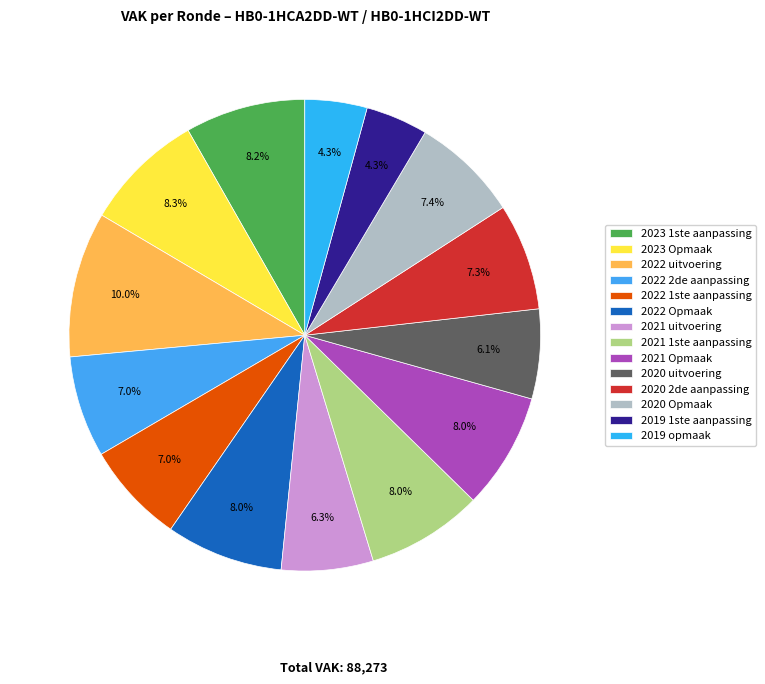

What percentage is the 2020 Opmaak slice, to the nearest percent?

7%